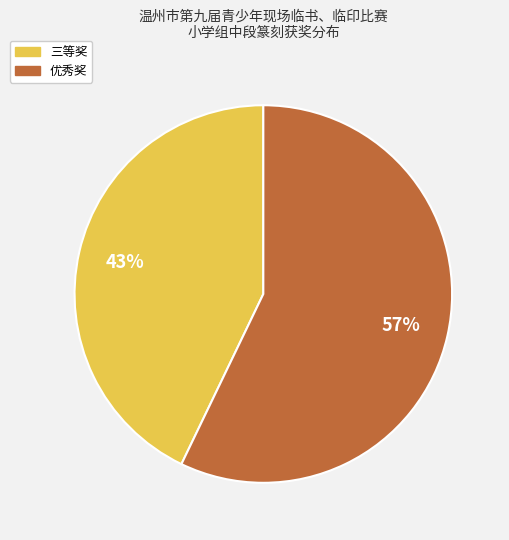

The 优秀奖 slice represents 57% of the pie. True or false?

True